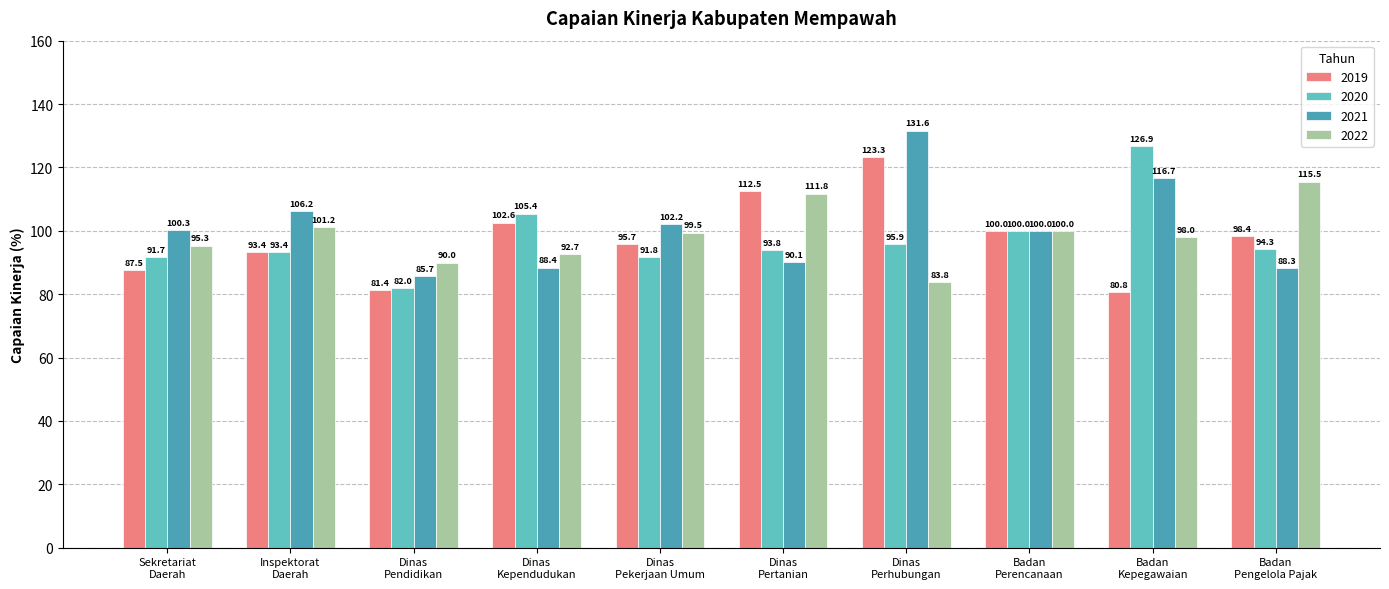

How many values in the 2019 series are below 98?

5